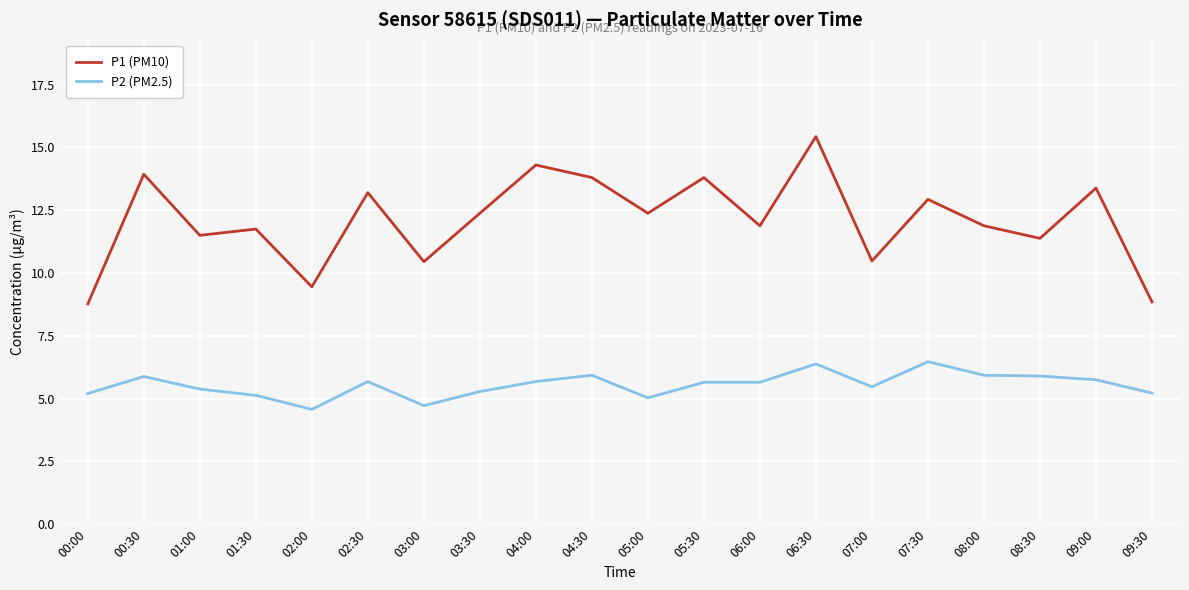

What is the total value across all series at 02:30?

18.9